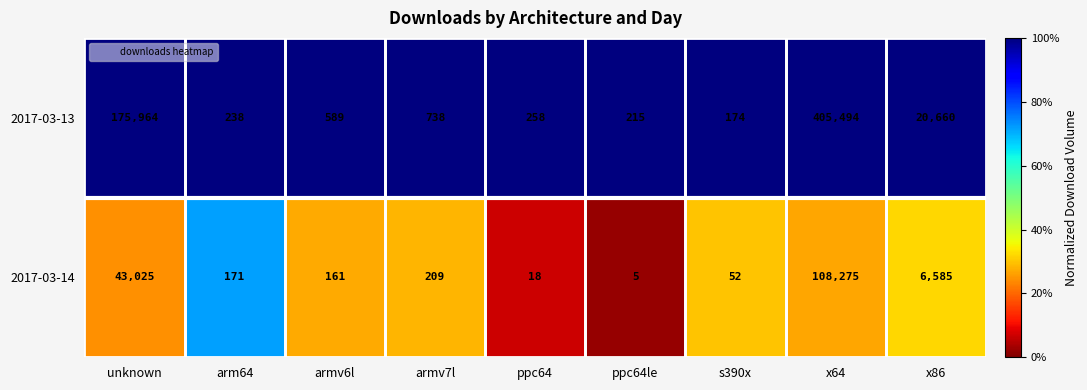

What is the maximum value shown in the chart?

405494